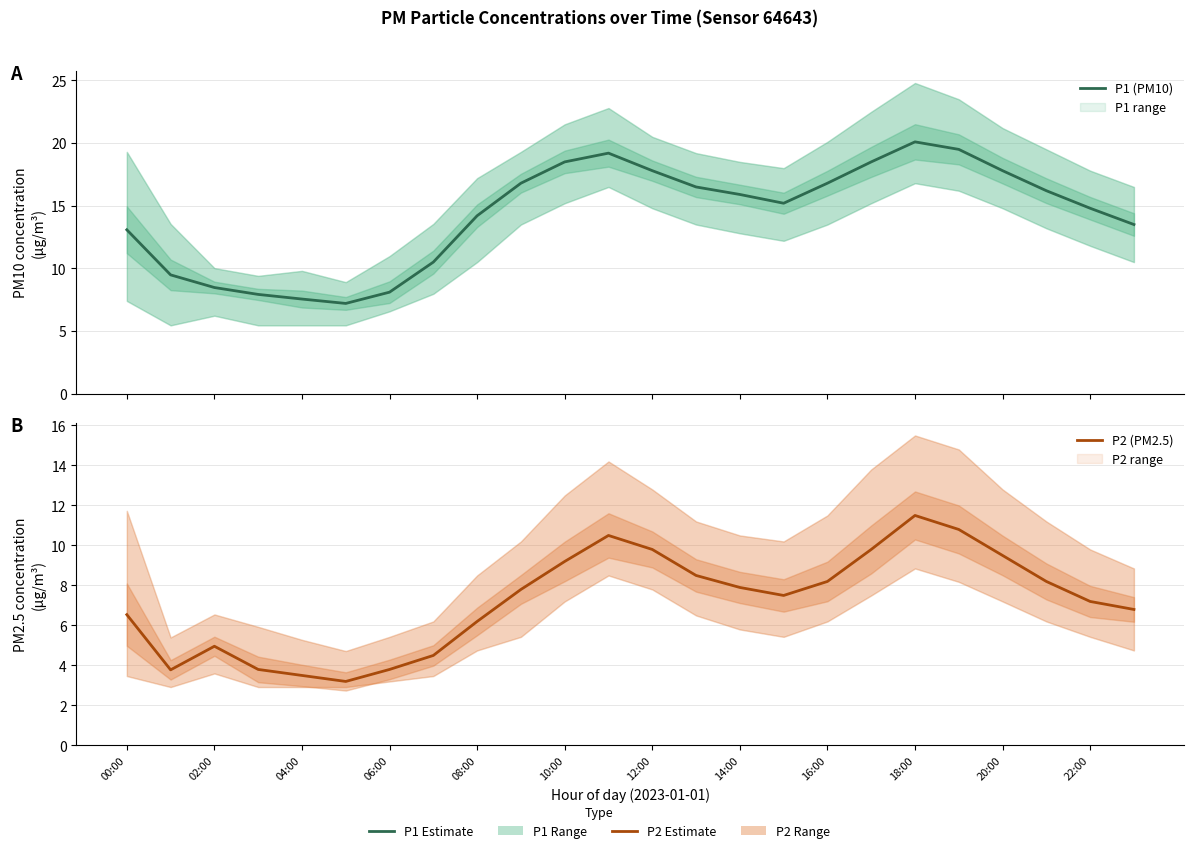

Is this an area chart (filled region under the line)?

No